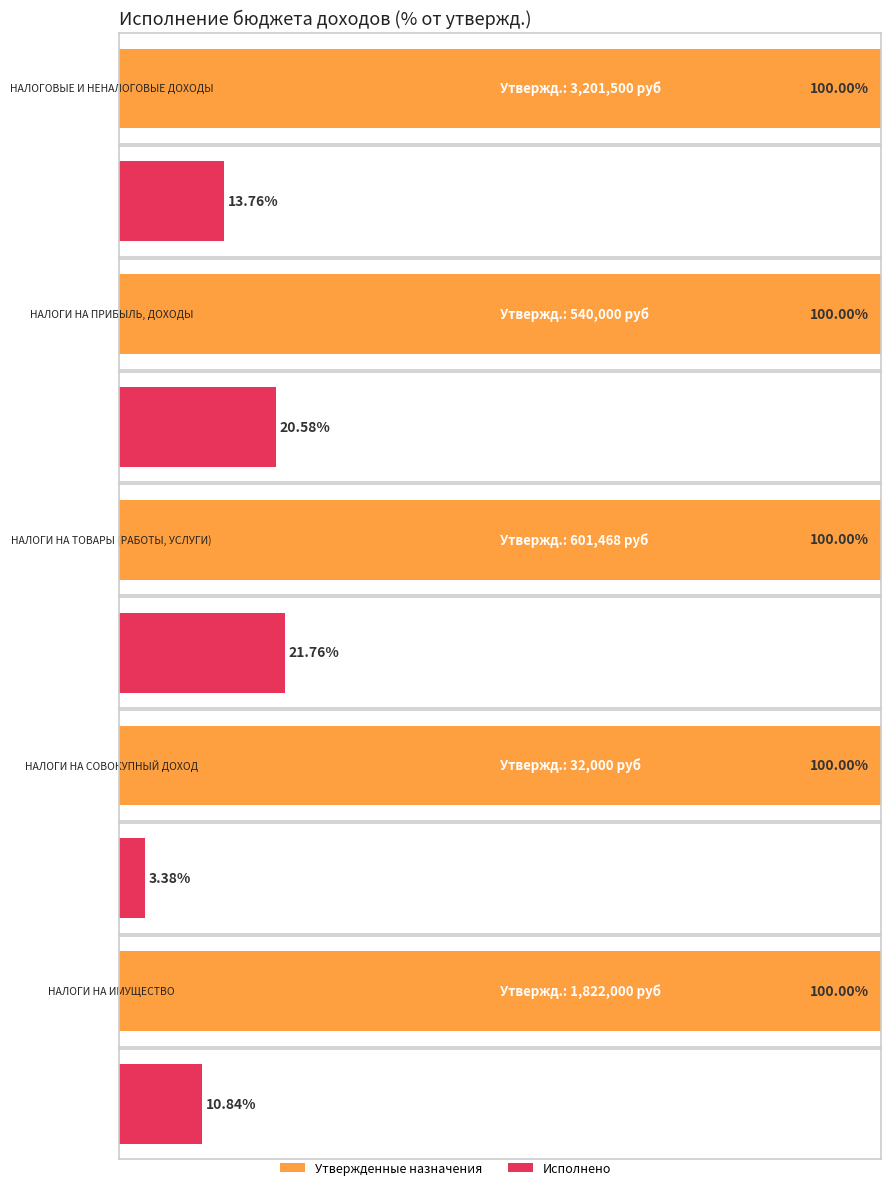

What is the highest value of the Исполнено series?

440557.4